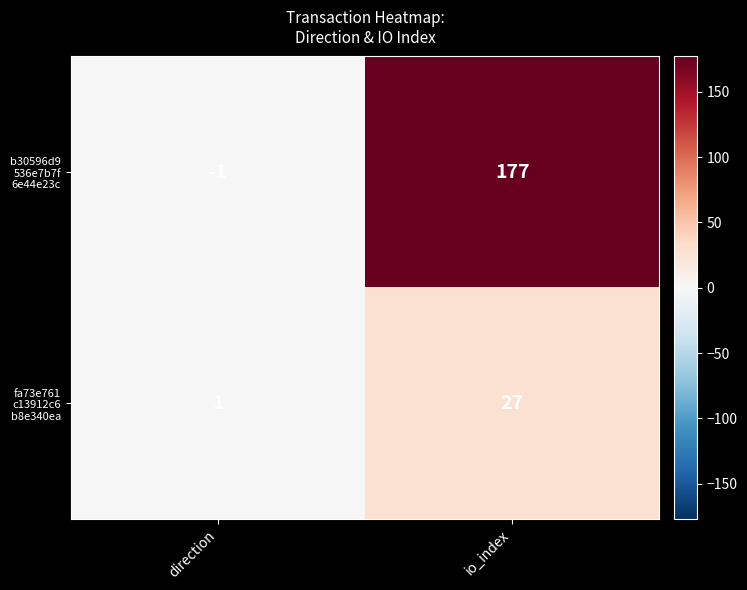

What is the spread (max minus min) of values at direction?

2